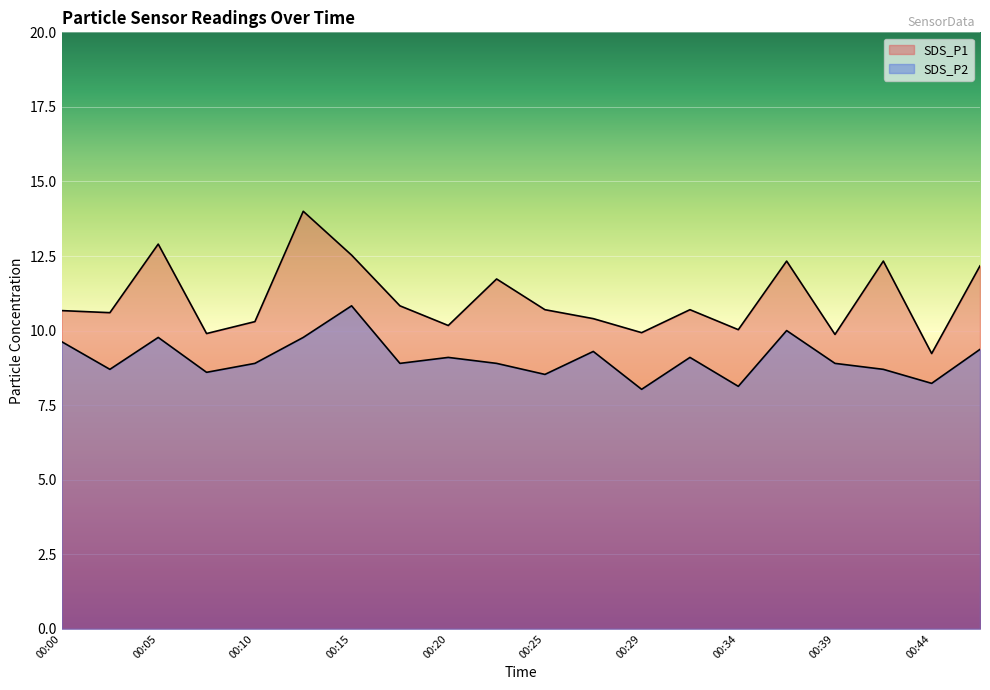

What are all the series names shown in the legend?

SDS_P1, SDS_P2